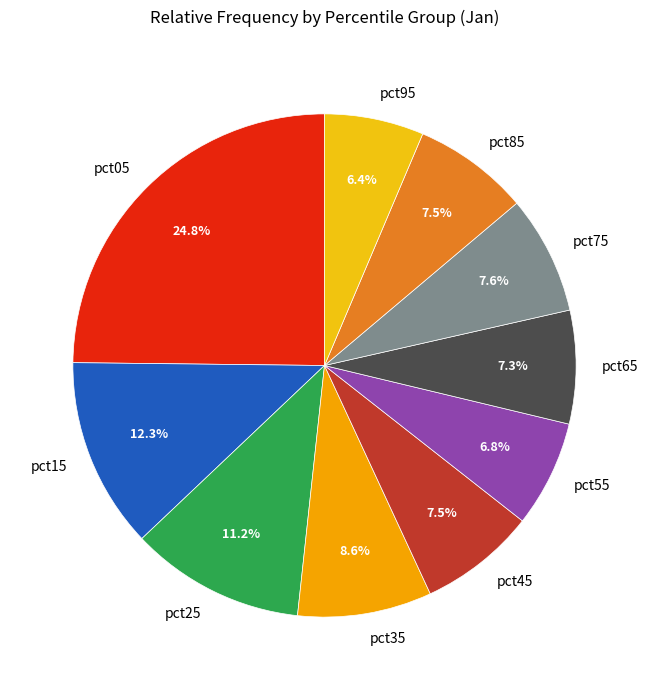

Count the number of slices in the pie.

10